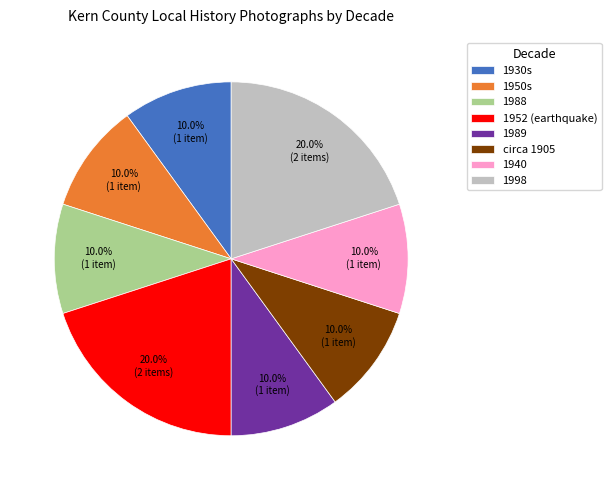

What portion of the pie excludes 1930s?

90.0%